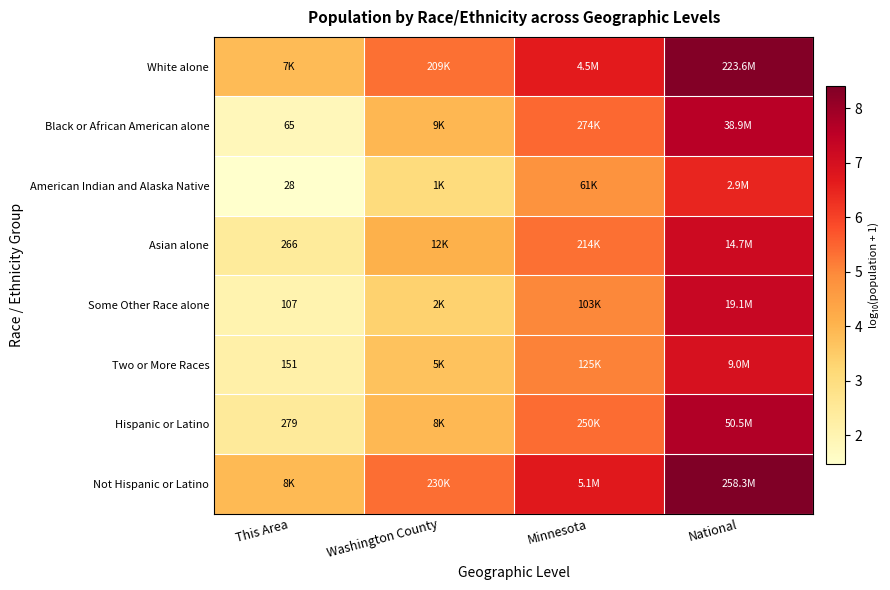

Rank the categories by Hispanic or Latino value from highest to lowest.

National, Minnesota, Washington County, This Area